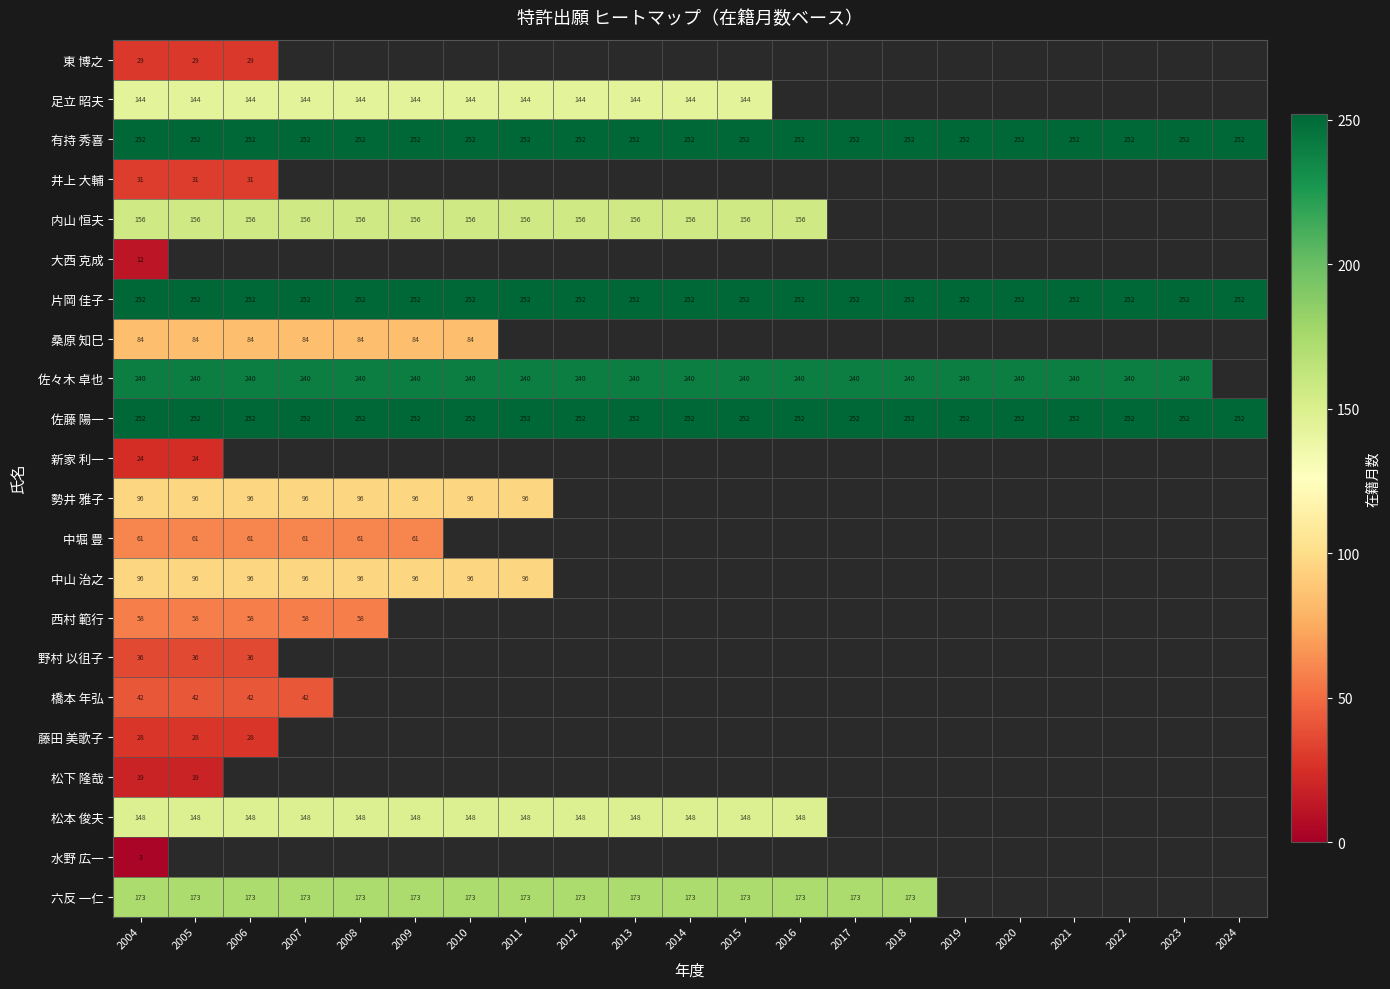

What value does the 佐藤 陽一 series have at 2006?

252